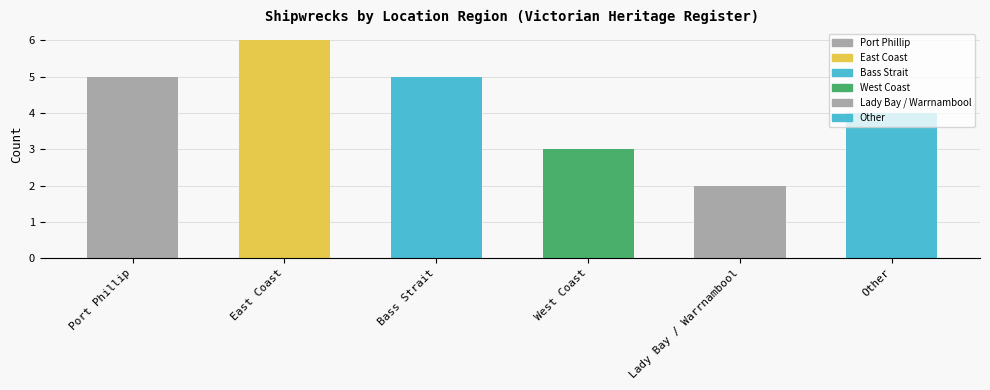

What is the label of the 5th bar from the right?

East Coast